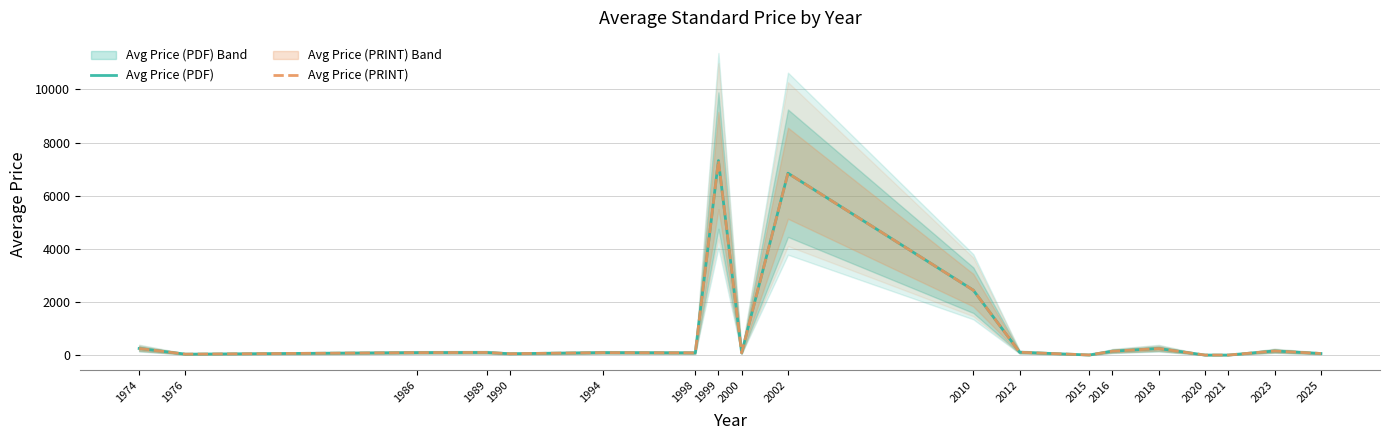

True or false: Avg Price (PDF) and Avg Price (PRINT) intersect in this chart.

False